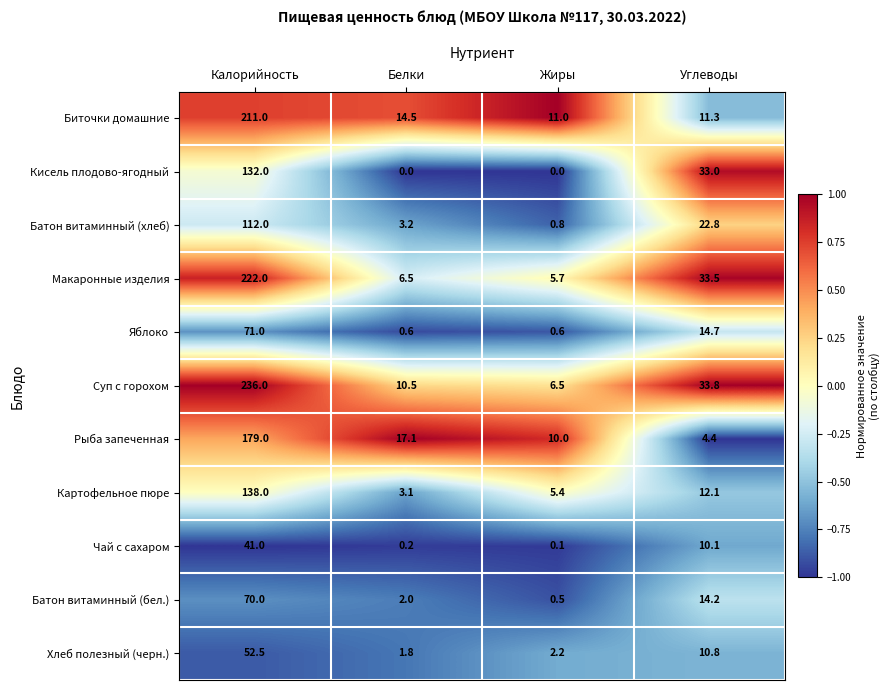

What is the minimum value for Хлеб полезный (черн.)?

1.8